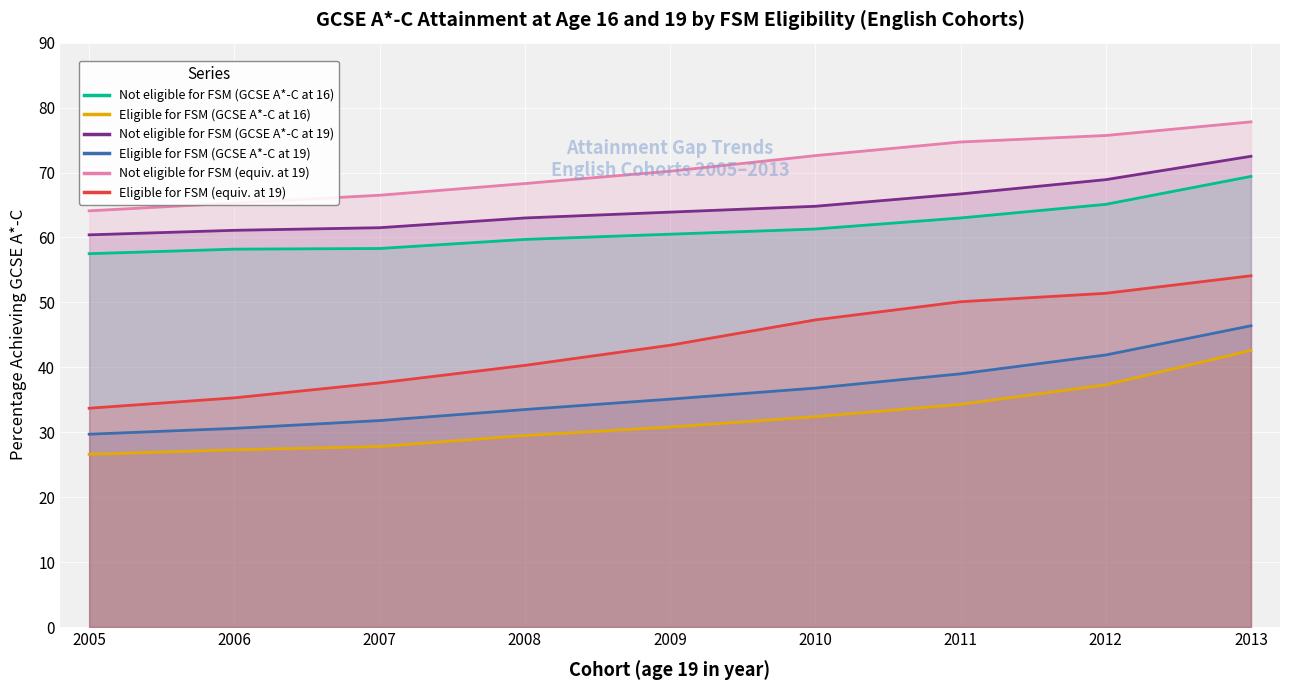

List the series in order of their peak value, lowest first.

Eligible for FSM (GCSE A*-C at 16), Eligible for FSM (GCSE A*-C at 19), Eligible for FSM (equiv. at 19), Not eligible for FSM (GCSE A*-C at 16), Not eligible for FSM (GCSE A*-C at 19), Not eligible for FSM (equiv. at 19)